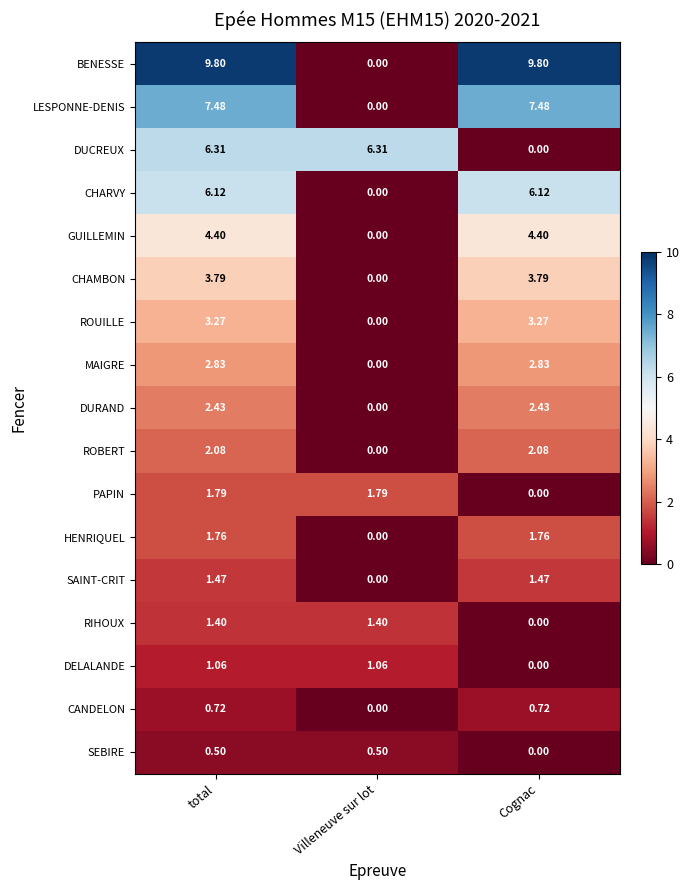

What is the total value across all series at Villeneuve sur lot?

11.1